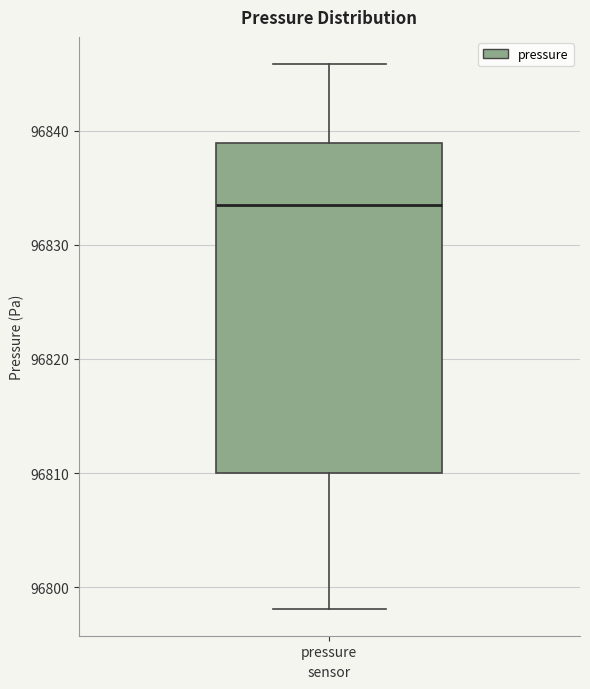

Transcribe this box plot: give where the median line is, the range the box spans, and where the two whiskers end, as read against the y-axis. The values are not printed on the chart, so give them approximately, as read against the axis.

median 96833, box 96810 to 96839, whiskers 96798 to 96846